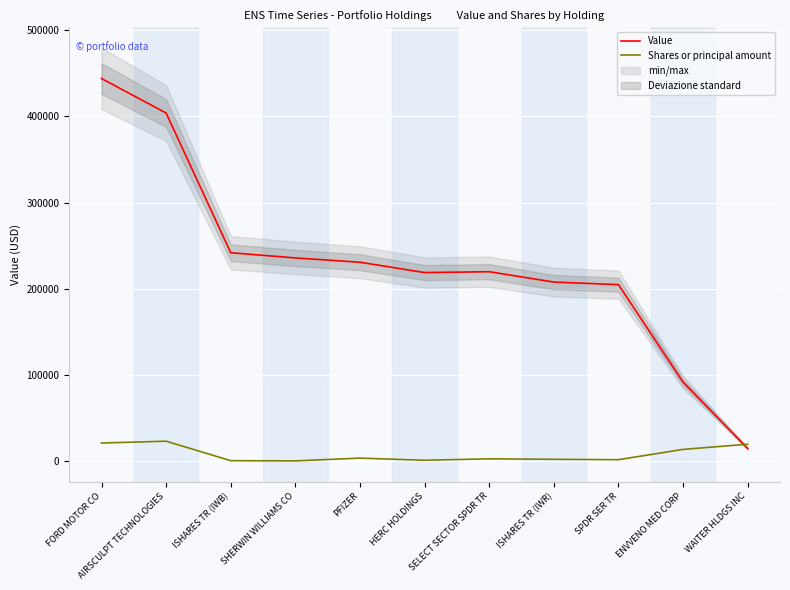

How many series are shown in this chart?

2